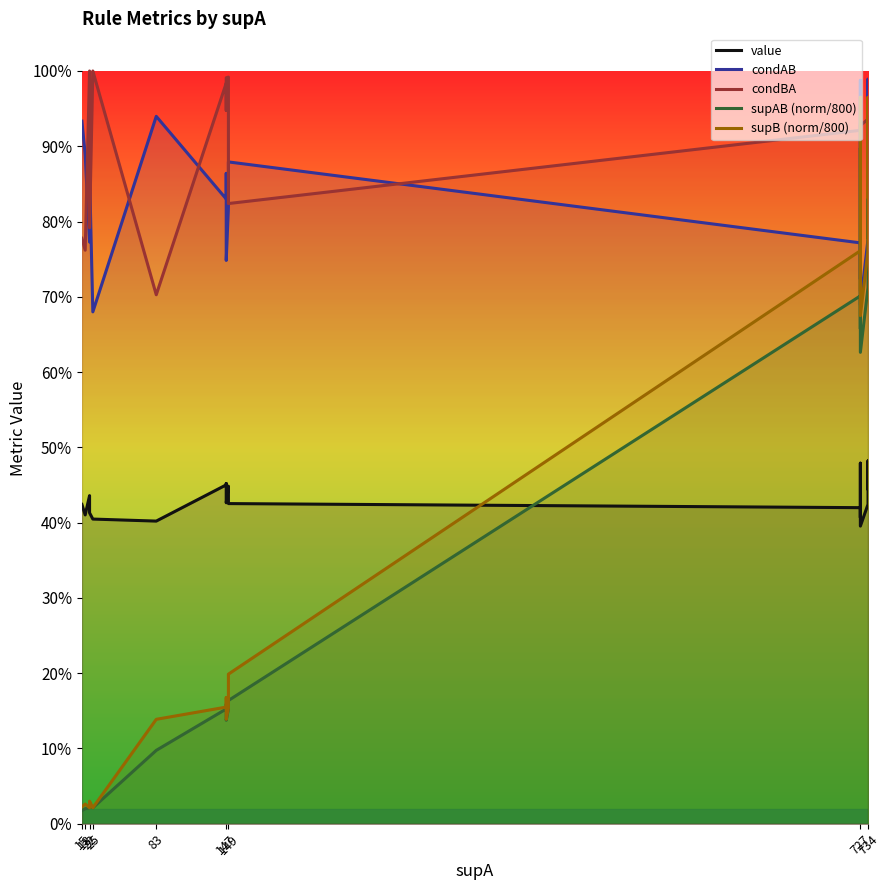

What is the label of the 5th point from the right?

15